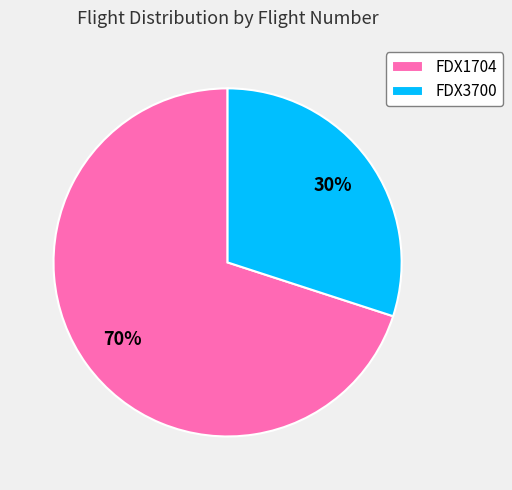

To the nearest percent, what is the difference between the FDX3700 and FDX1704 slice percentages?

40%